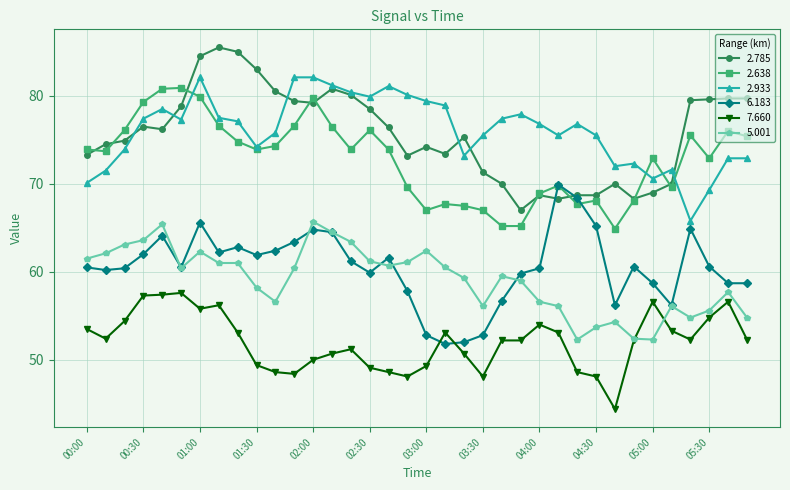

Count the number of data series in this chart.

6